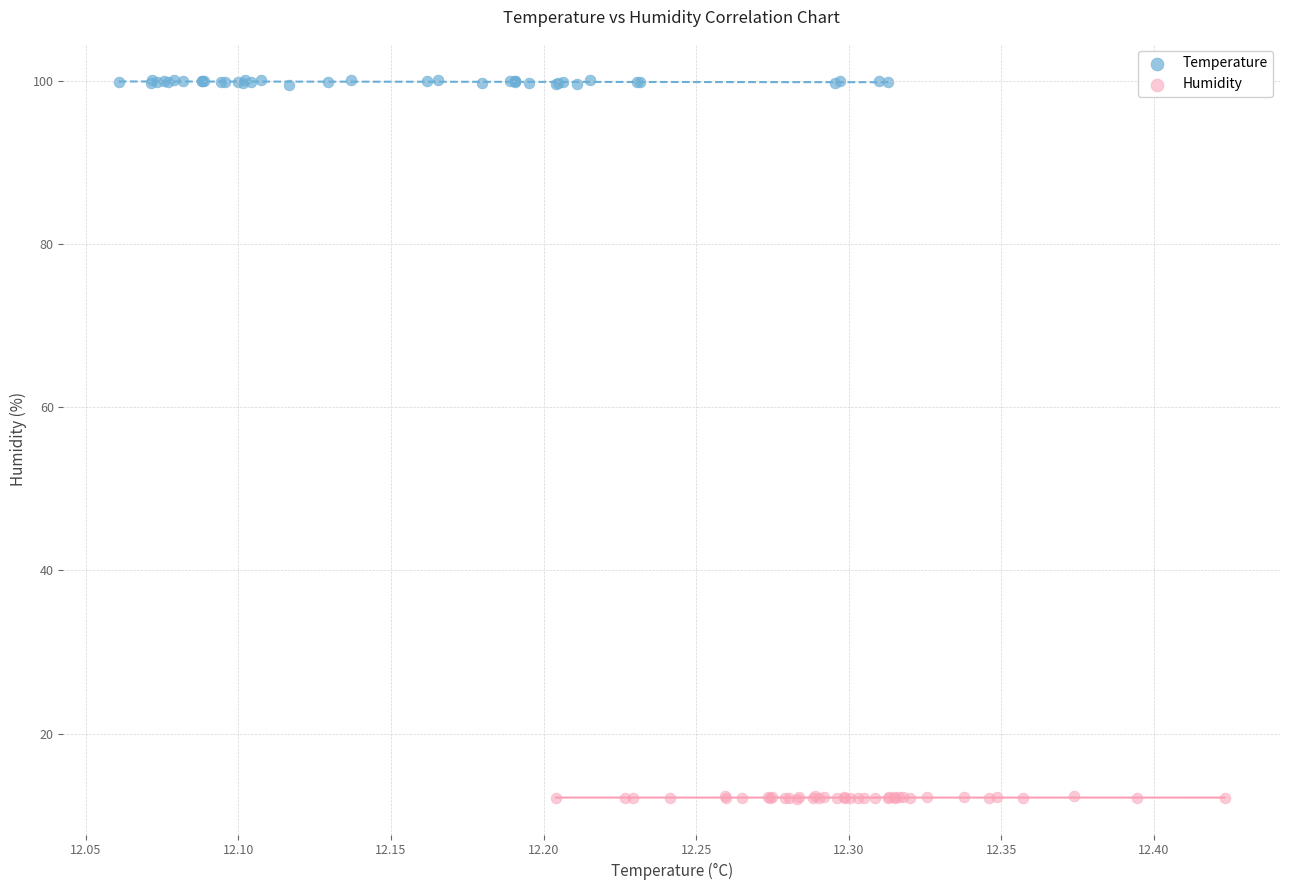

What are all the series names shown in the legend?

Temperature, Humidity